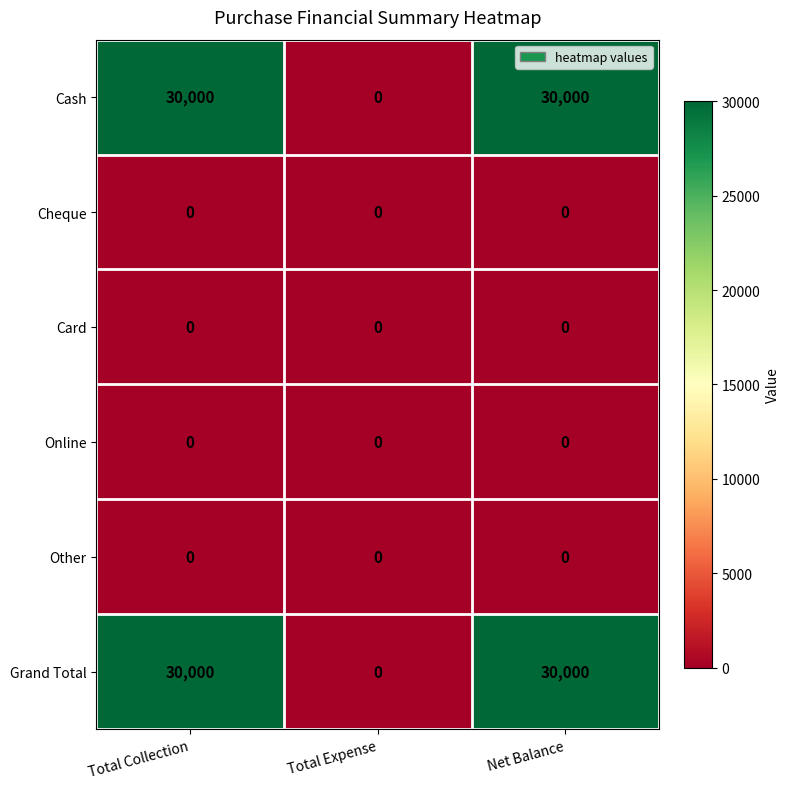

Reading left to right, transcribe all the data shown in this chart.

Cash: 30000	0	30000
Cheque: 0	0	0
Card: 0	0	0
Online: 0	0	0
Other: 0	0	0
Grand Total: 30000	0	30000